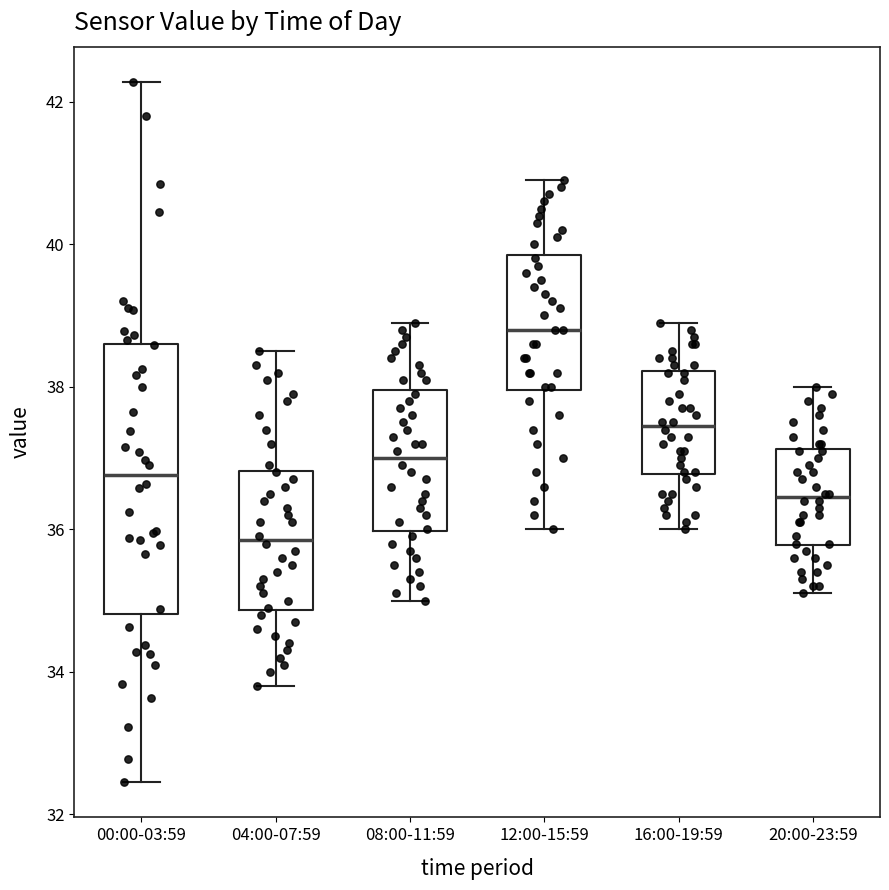

Reading left to right, read every box against the y-axis: the position of its median line, the range the box covers, and the ends of its whiskers. The values are not printed on the chart, so give them approximately, as read against the axis.

00:00-03:59: median 36.8, box 34.8 to 38.6, whiskers 32.4 to 42.2
04:00-07:59: median 35.8, box 34.8 to 36.8, whiskers 33.8 to 38.6
08:00-11:59: median 37.0, box 36.0 to 38.0, whiskers 35.0 to 39.0
12:00-15:59: median 38.8, box 38.0 to 39.8, whiskers 36.0 to 41.0
16:00-19:59: median 37.4, box 36.8 to 38.2, whiskers 36.0 to 39.0
20:00-23:59: median 36.4, box 35.8 to 37.2, whiskers 35.2 to 38.0